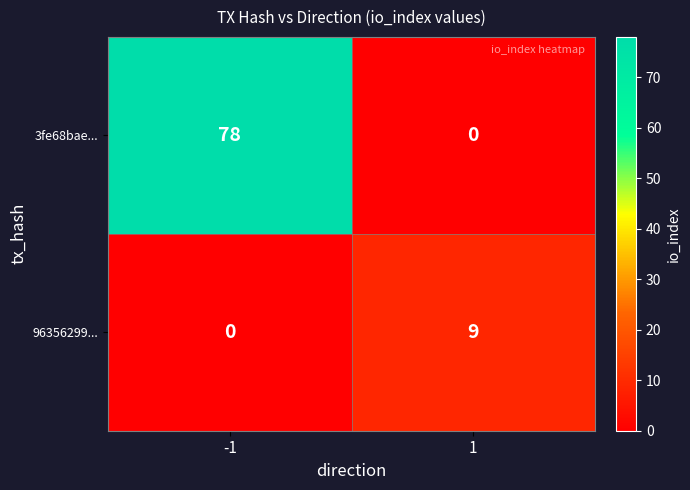

Rank the series by their maximum value, from lowest to highest.

96356299..., 3fe68bae...